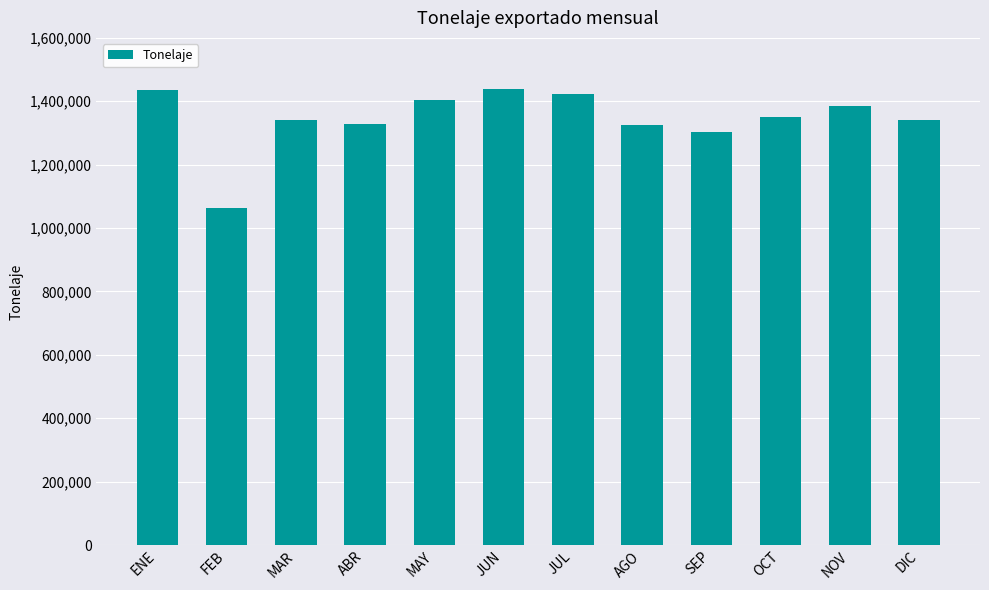

What is the difference between the maximum and minimum values?

376795.9